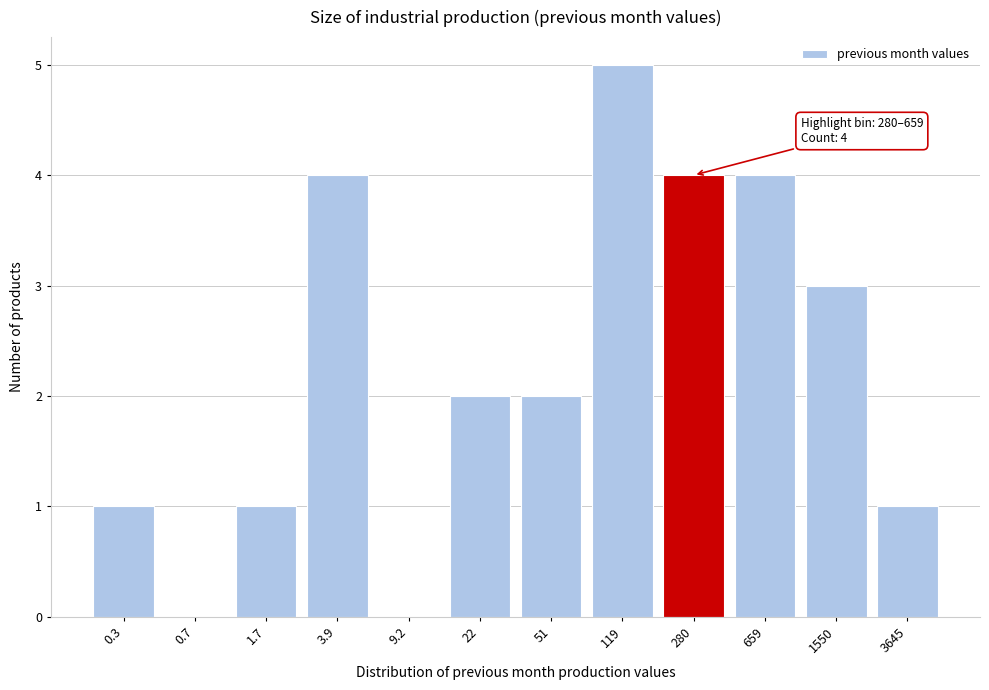

Reading left to right, transcribe all the data shown in this chart.

0.3=1	0.7=0	1.7=1	3.9=4	9.2=0	22=2	51=2	119=5	280=4	659=4	1550=3	3645=1